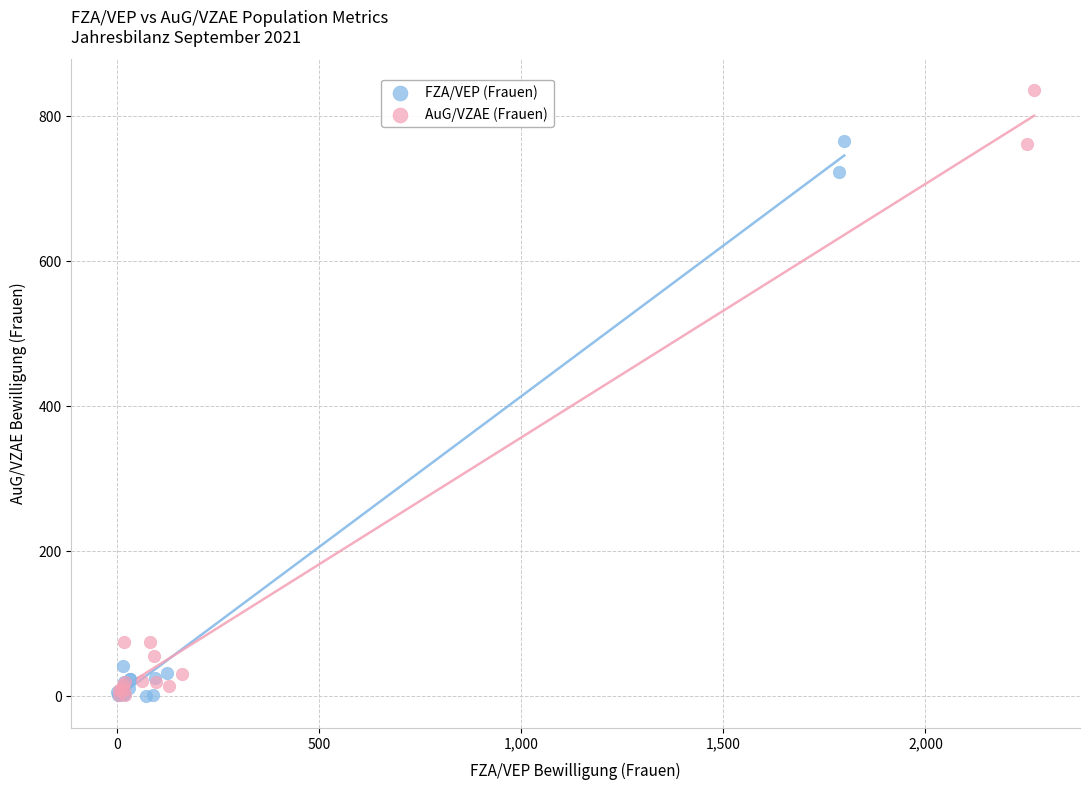

What are all the series names shown in the legend?

FZA/VEP (Frauen), AuG/VZAE (Frauen)